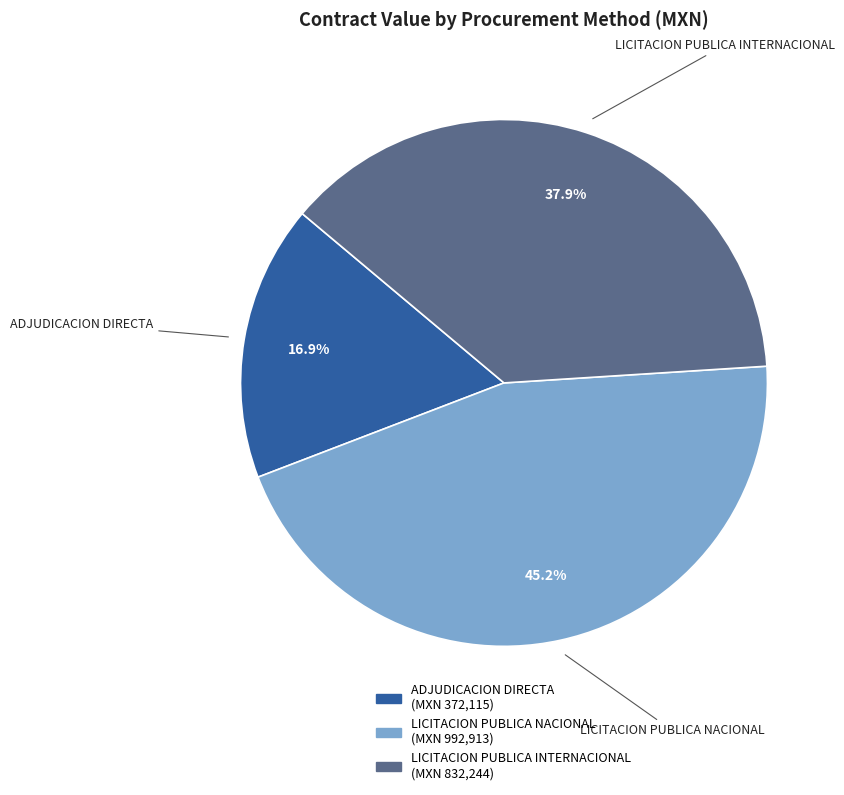

Does any single category account for the majority?

No